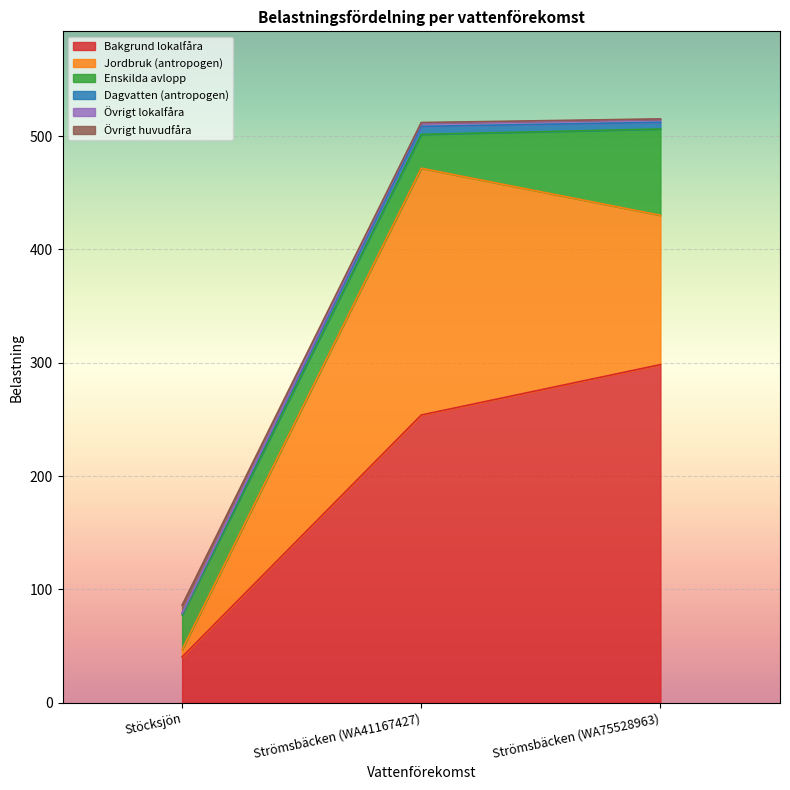

Is the value of Övrigt lokalfåra at Stöcksjön greater than the value of Dagvatten (antropogen) at Strömsbäcken (WA41167427)?

No